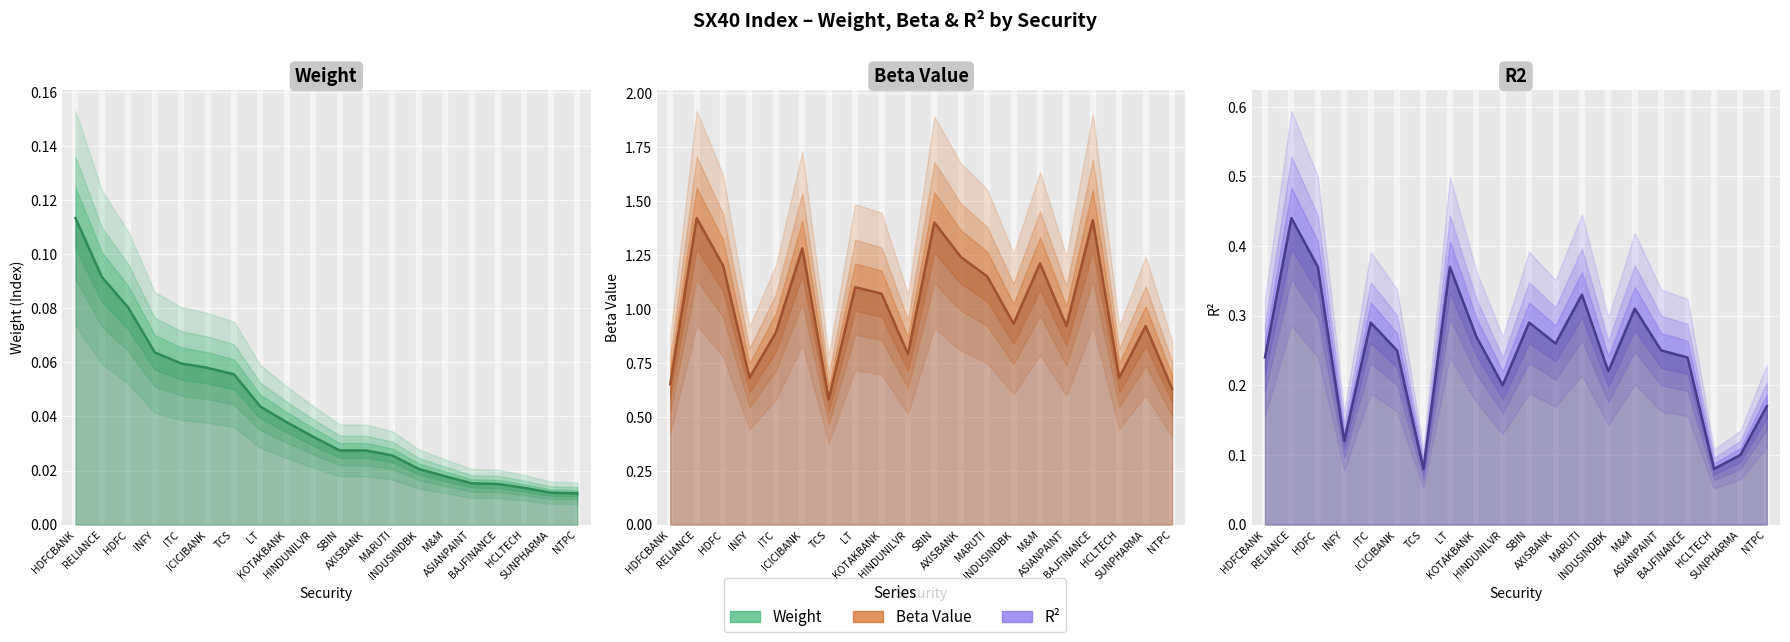

True or false: Beta Value and R2 cross at least once.

False